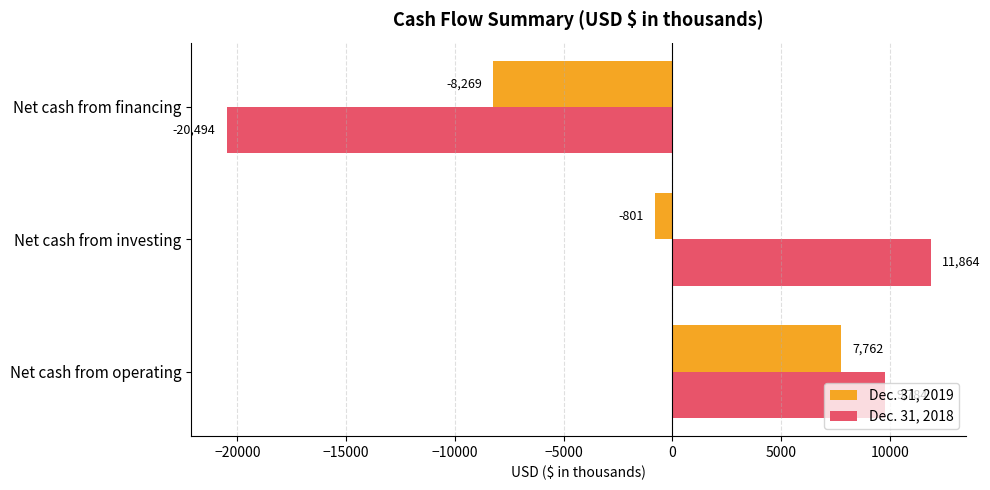

True or false: Dec. 31, 2018 has a value of -20494 at Net cash from financing.

True